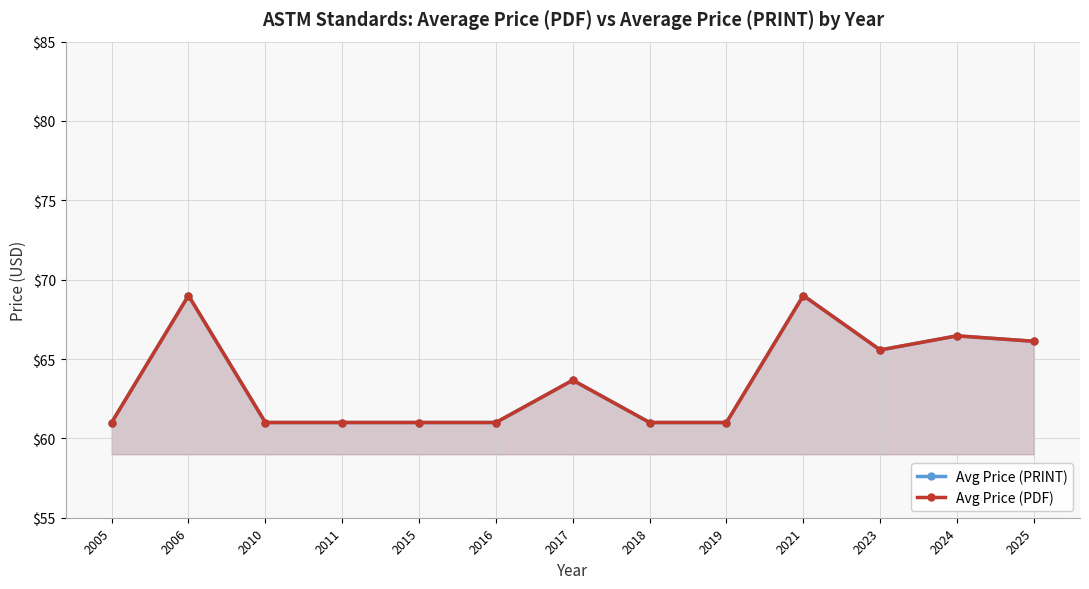

Is it true that Avg Price (PRINT) equals 61.0 at 2018?

True